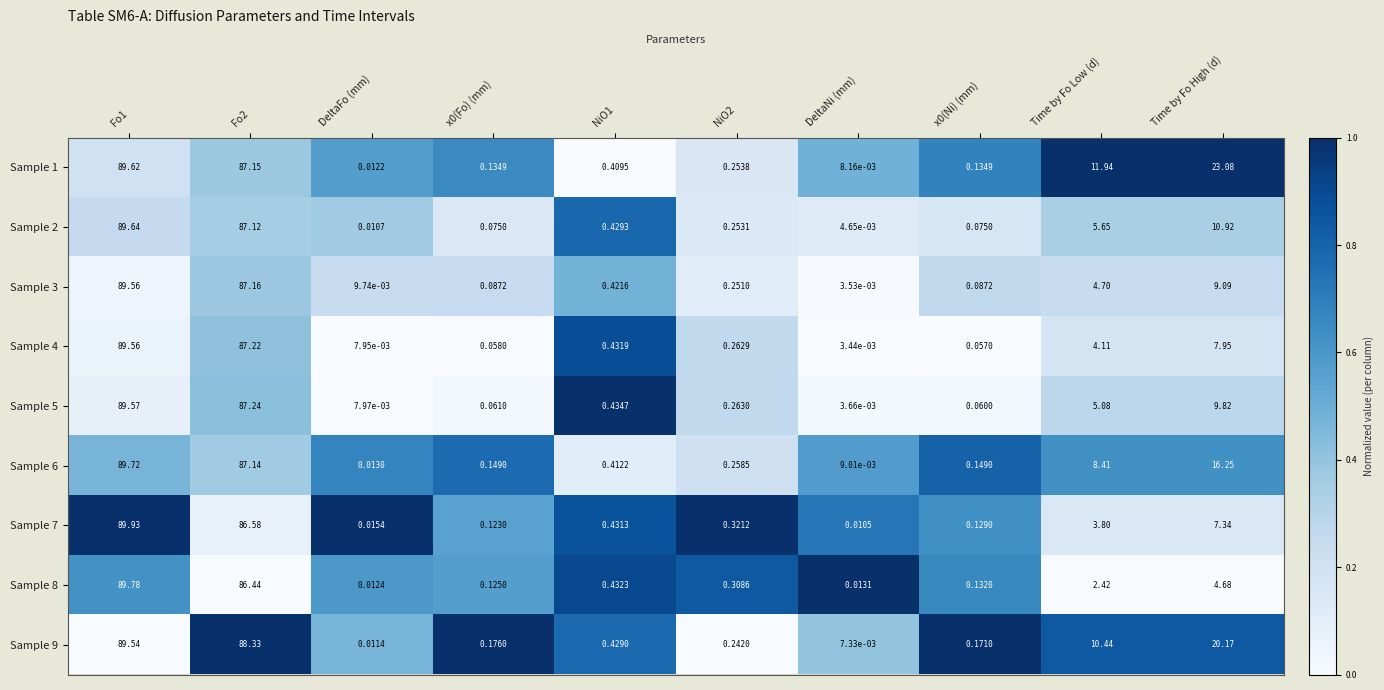

Count the number of categories in the chart.

10